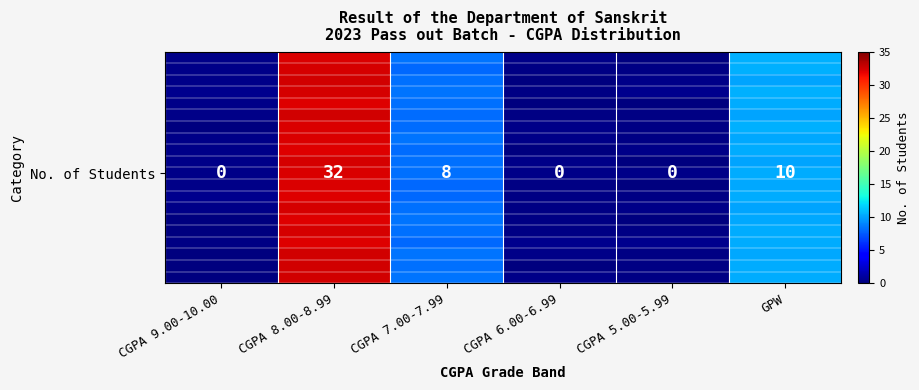

How many series are shown in this chart?

20